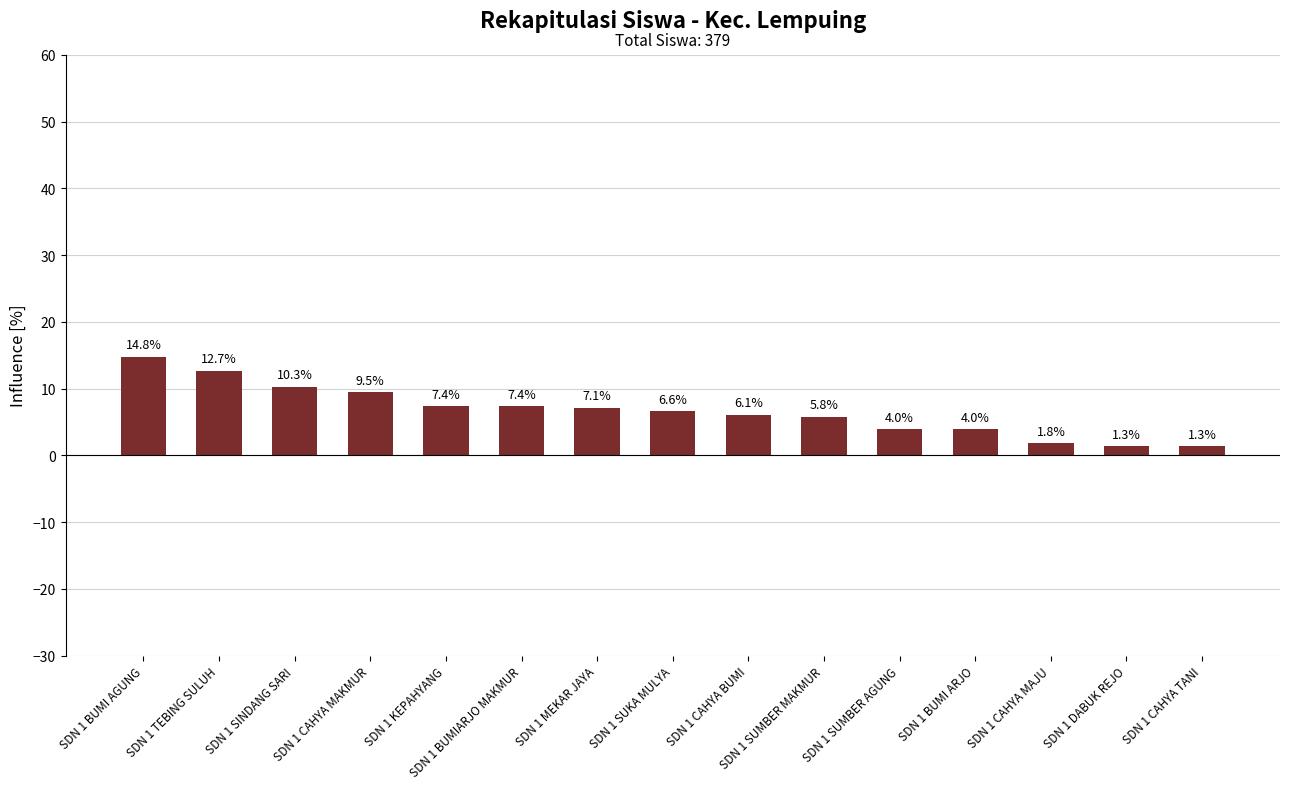

What is the change in value from SDN 1 SUKA MULYA to SDN 1 SUMBER MAKMUR?

-0.8